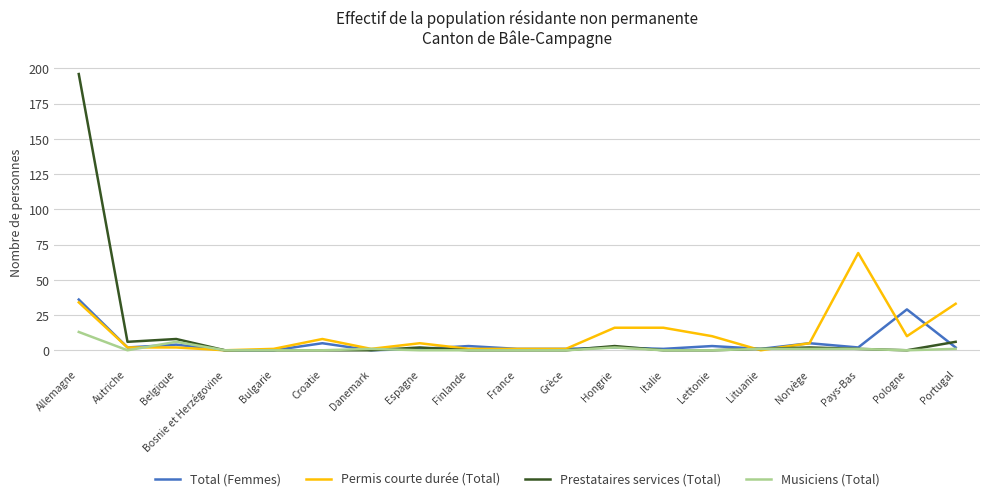

List the series in order of their peak value, highest first.

Prestataires services (Total), Permis courte durée (Total), Total (Femmes), Musiciens (Total)